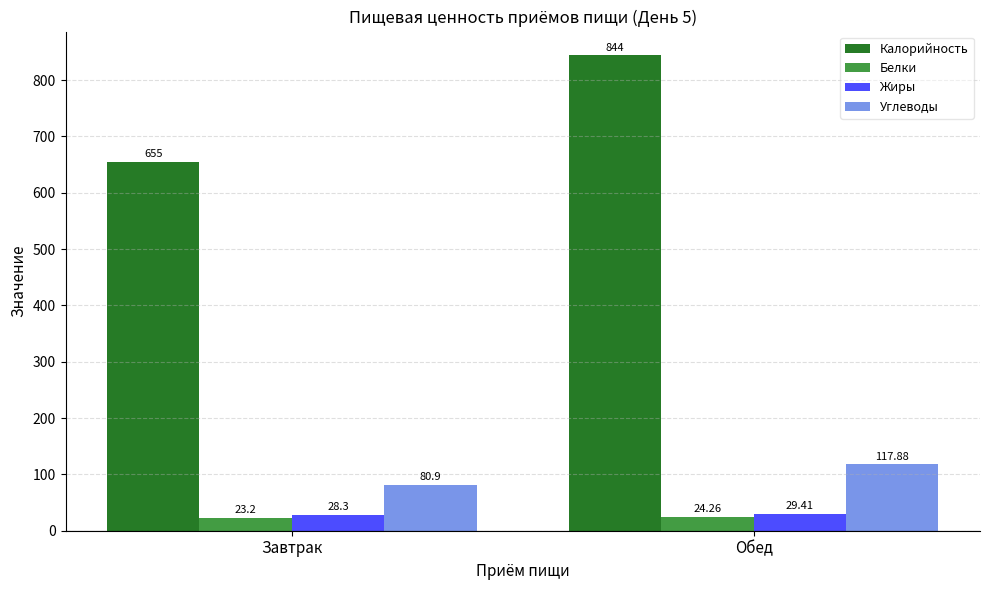

What is the label of the 1st bar from the left?

Завтрак